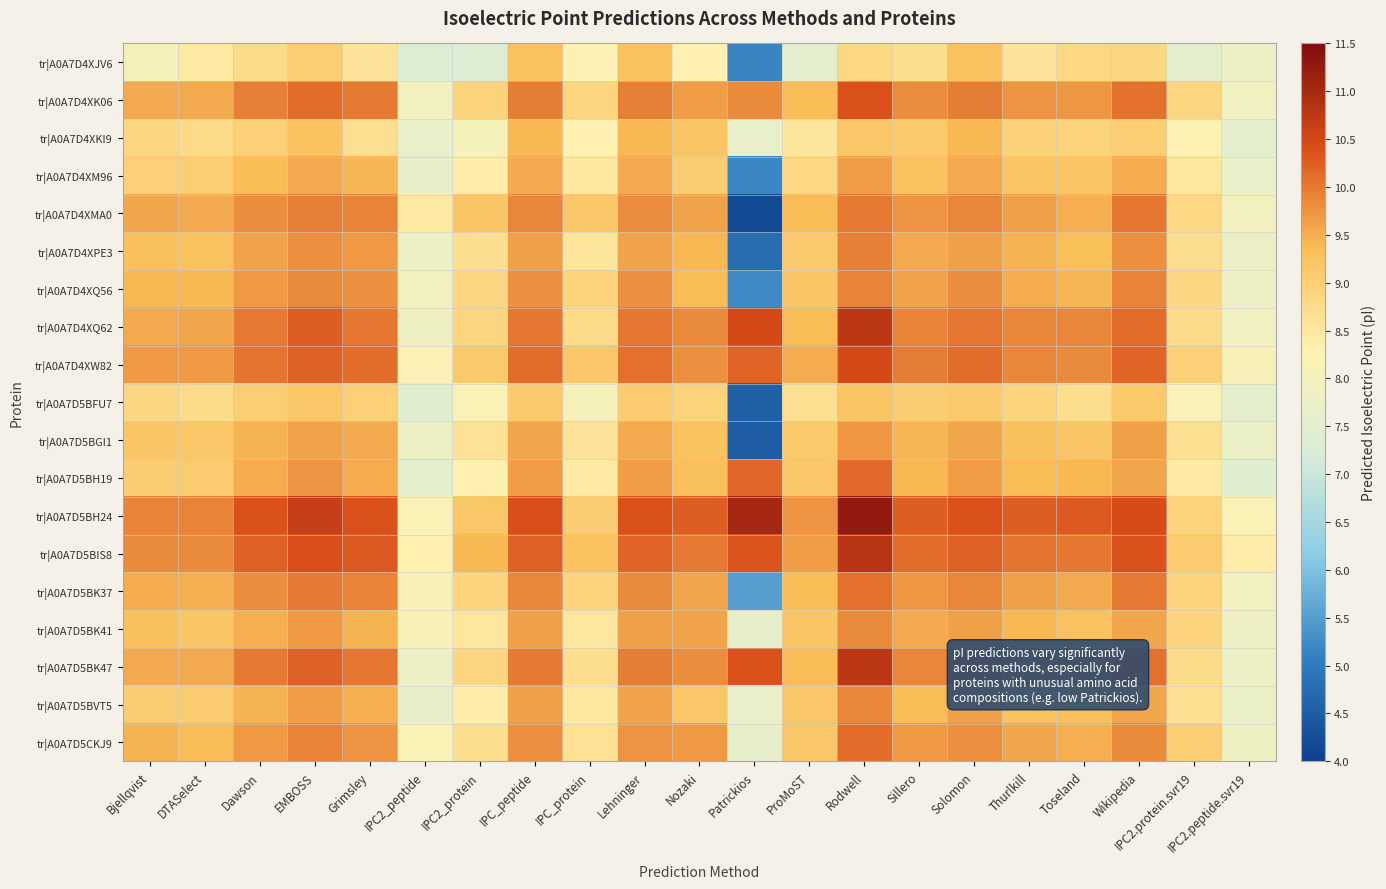

What is the smallest value displayed?

4.2